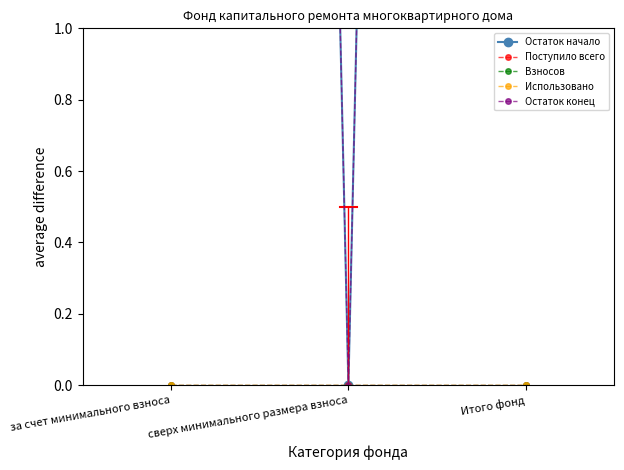

Which label corresponds to the smallest value in the chart?

сверх минимального размера взноса